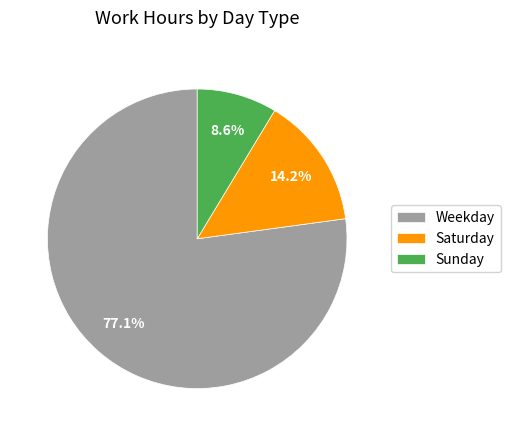

Between Saturday and Sunday, which is larger?

Saturday